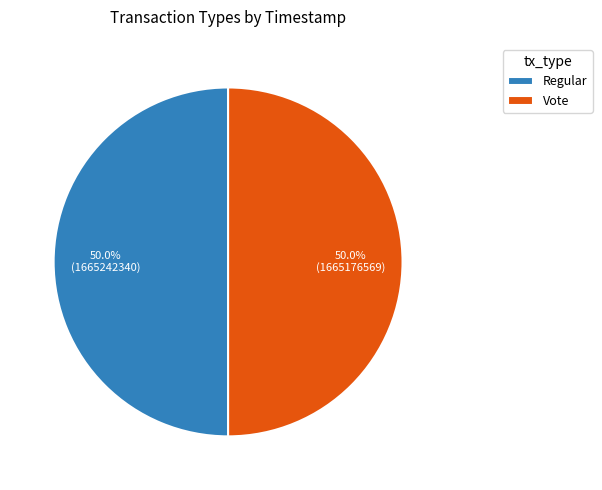

Combined, do Vote and Regular account for over 50%?

Yes